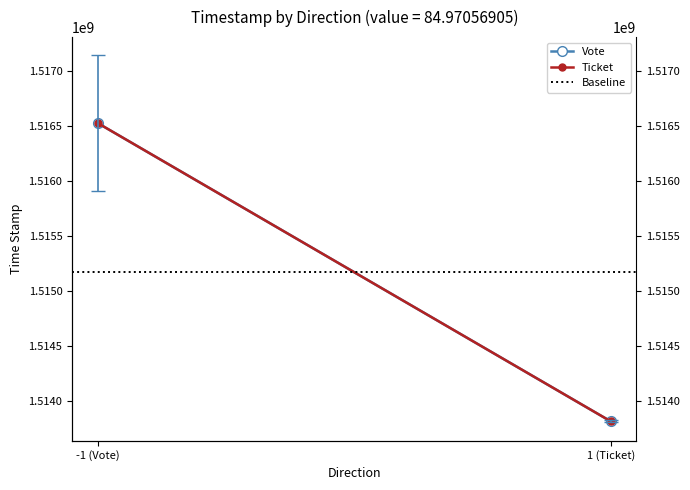

The Vote series shows 2105432493.4 at -1 (Vote). True or false?

False